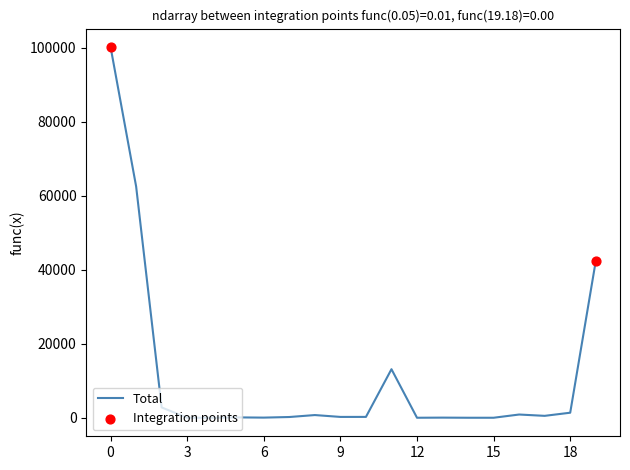

What is the difference between the maximum and minimum values?

100150